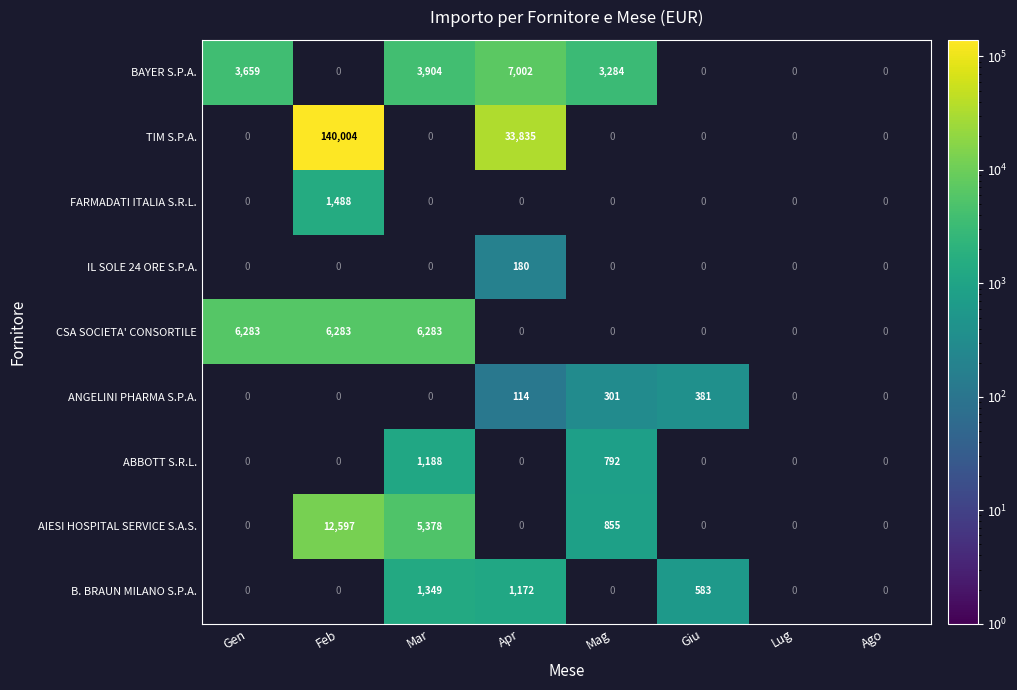

Is it true that CSA SOCIETA' CONSORTILE equals 6283 at Gen?

True